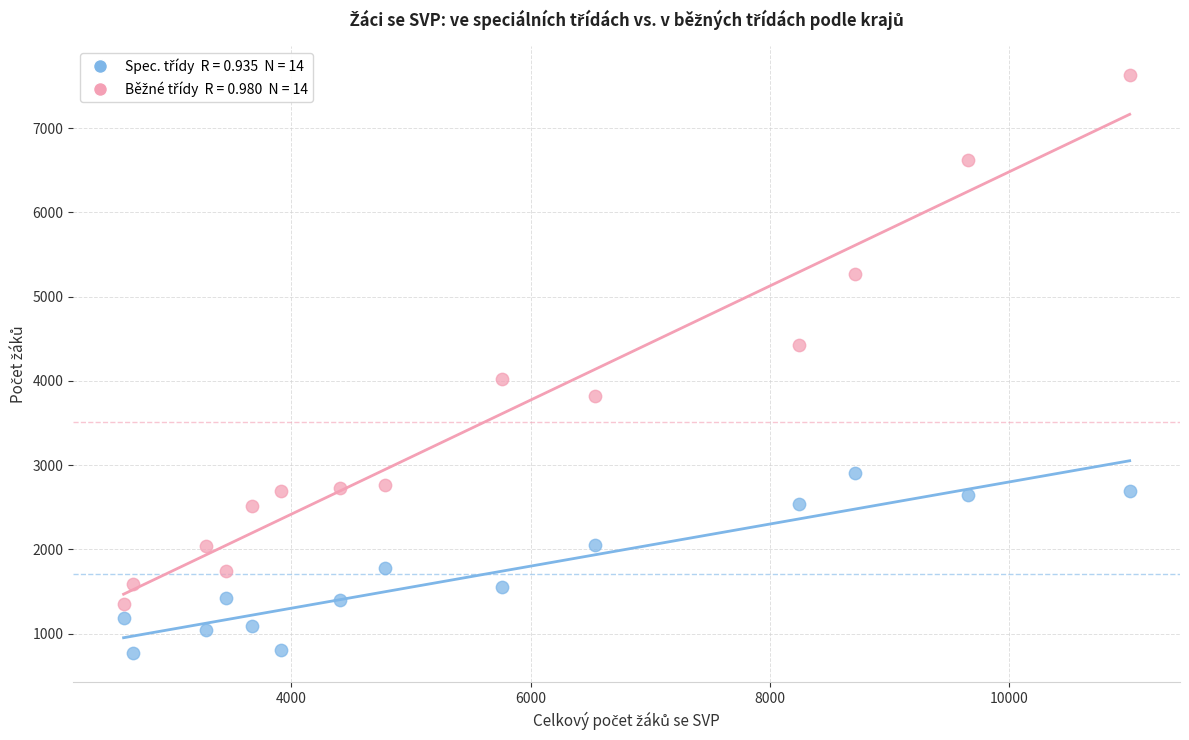

Across all data points, what is the range of X values (max minus min)?

8416